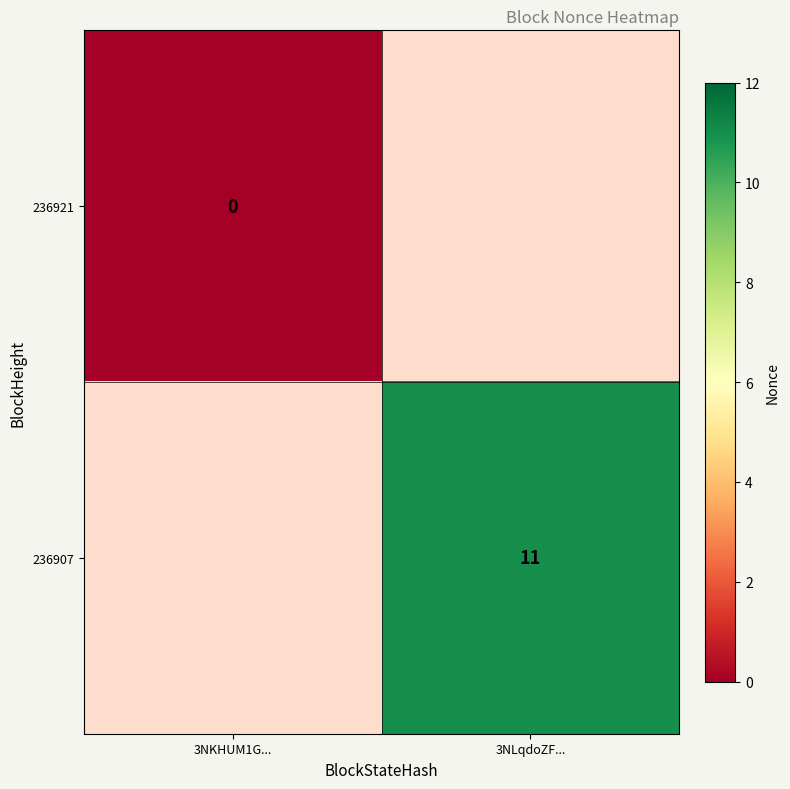

The value of 236907 at 3NLqdoZF... is 11. True or false?

True